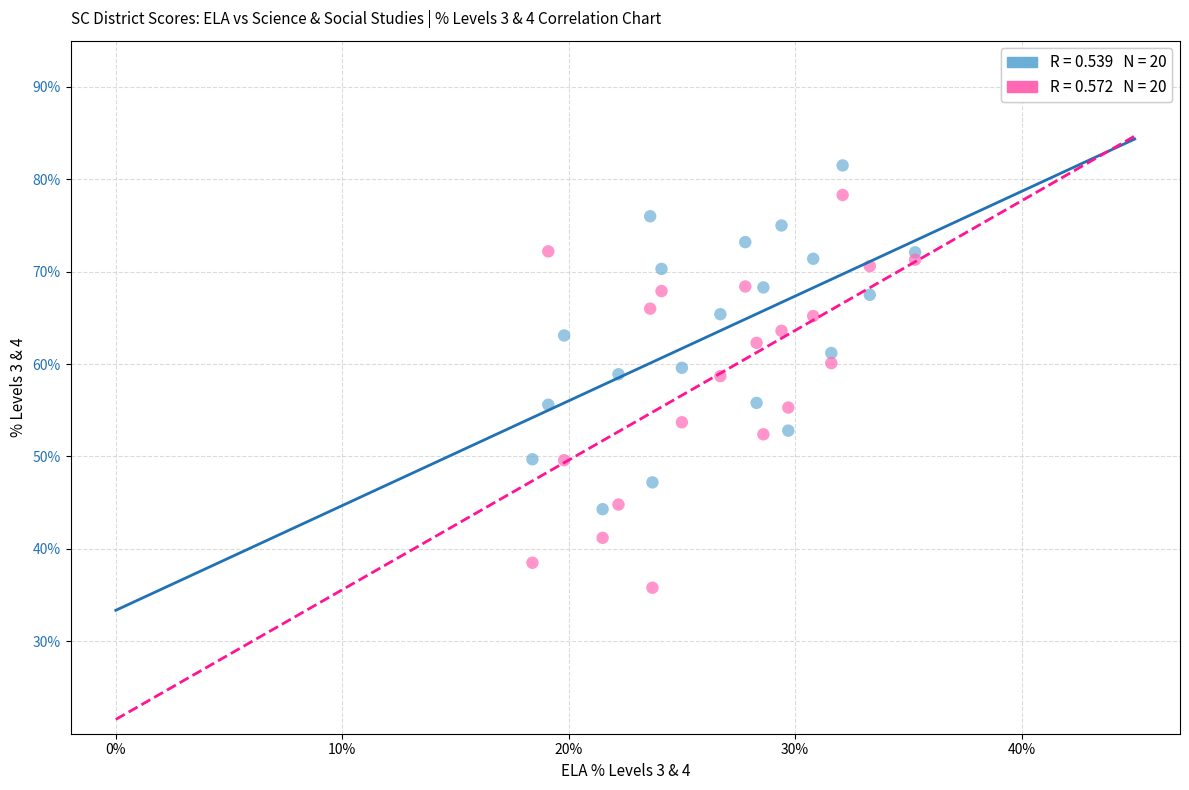

Across all data points, what is the range of X values (max minus min)?

16.9